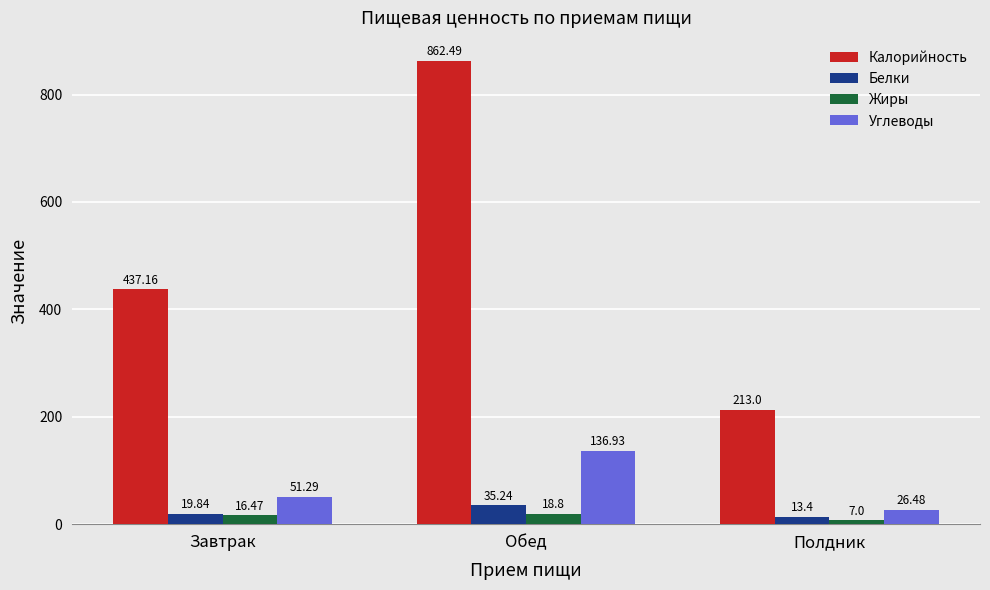

What is the sum of all Калорийность values?

1512.7